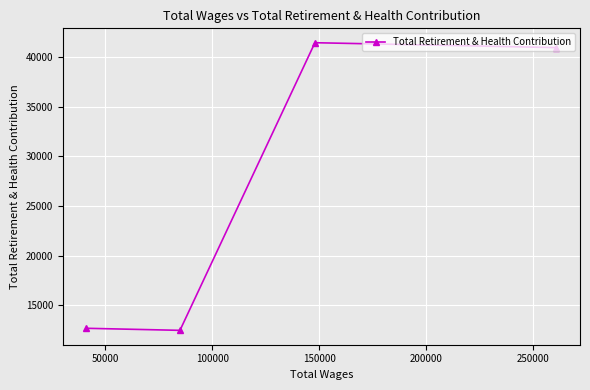

What is the smallest value displayed?

12492